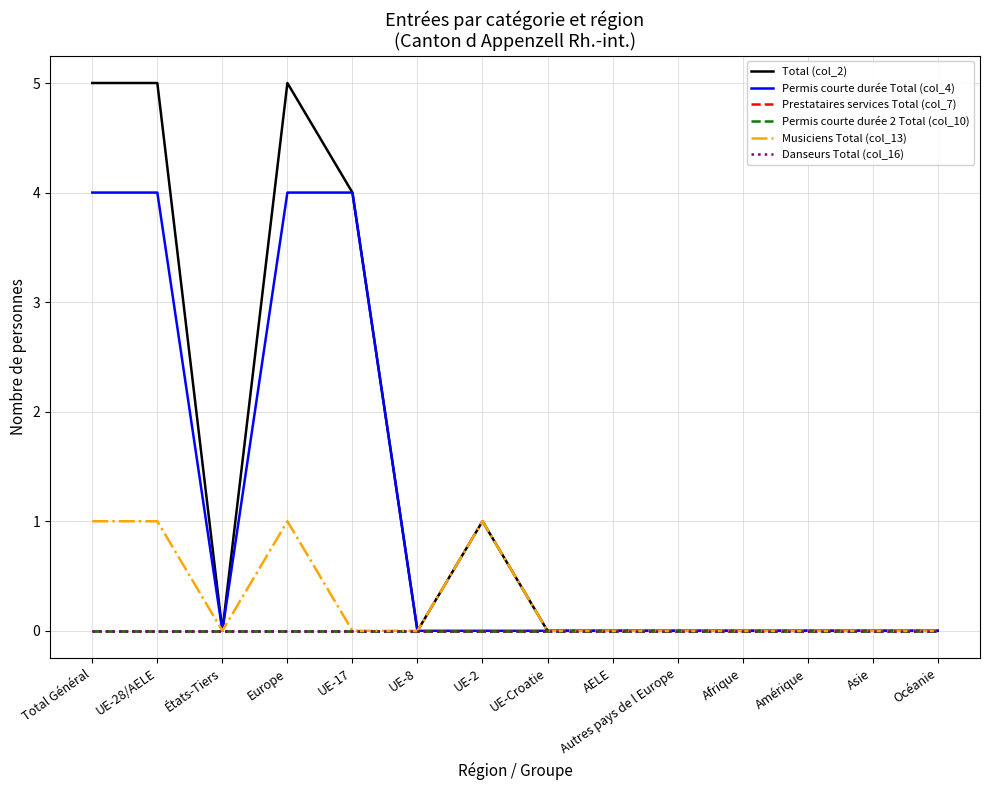

At which label is Prestataires services Total (col_7) closest to 0?

Total Général